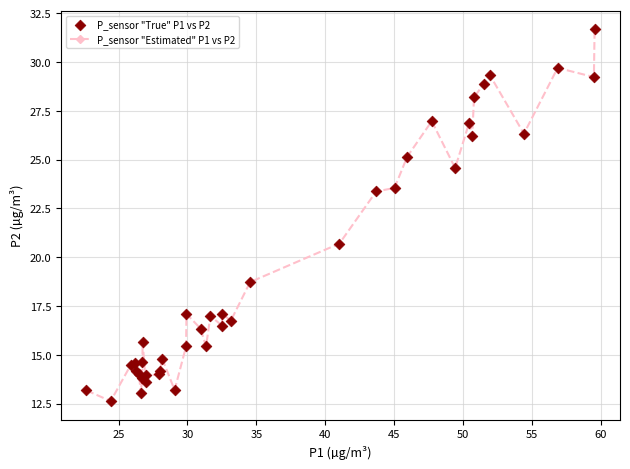

What is the sum of all values?

775.1